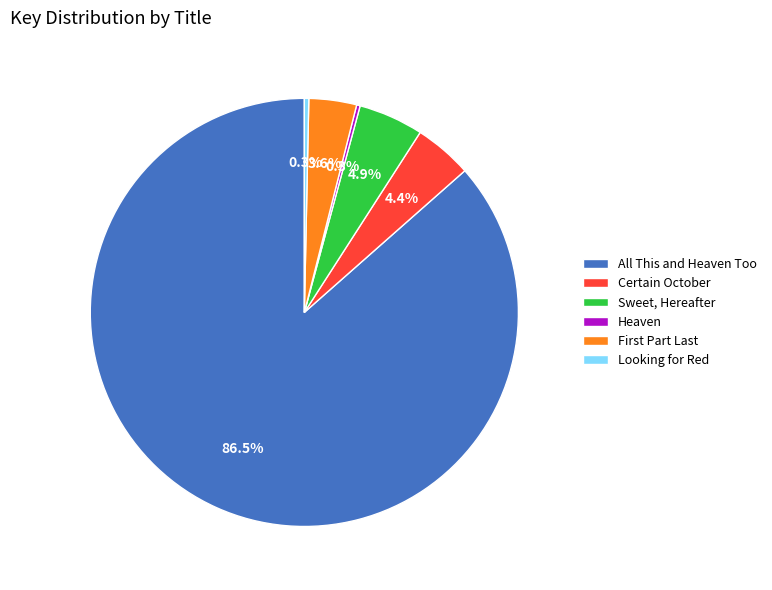

To the nearest percent, what is the average slice percentage?

17%